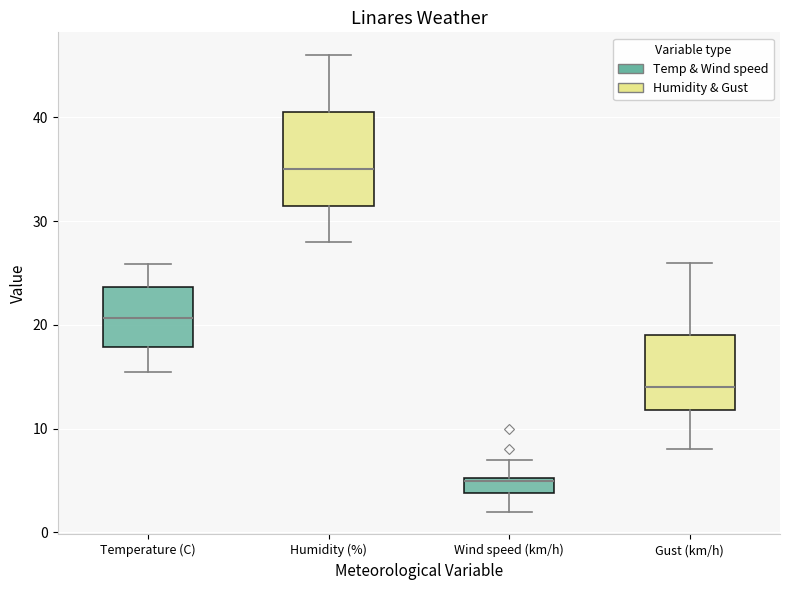

Comparing the boxes themselves (not the whiskers), which one is the tallest?

Humidity (%)